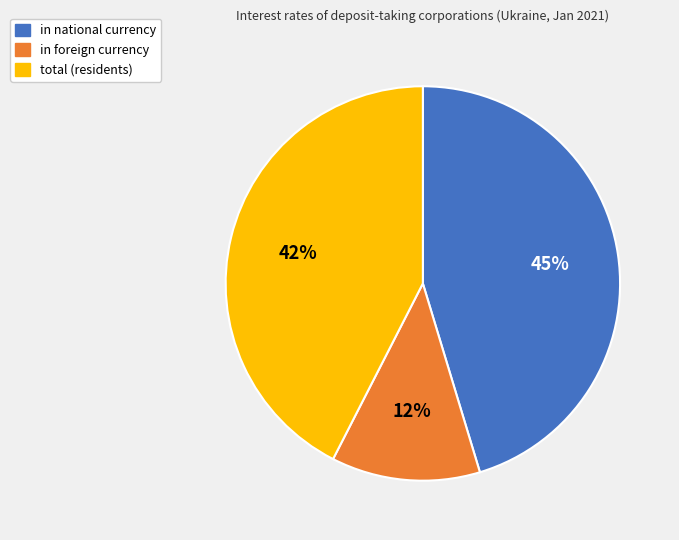

To the nearest percent, what portion does in foreign currency represent?

12%